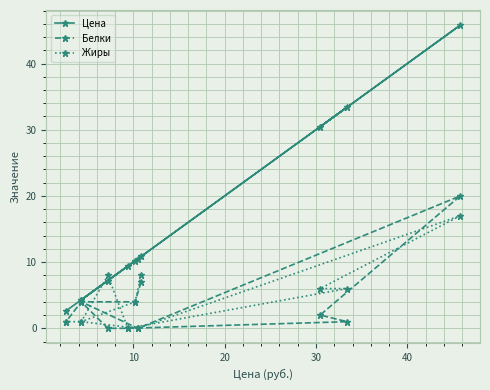

Reading right to left, extract all data points from this chart.

Цена: 2.6	4.3	10.5	45.8	30.4	33.4	9.4	7.2	4.3	10.2	10.8
Белки: 1.0	4.0	0.0	20.0	2.0	1.0	0.0	0.0	4.0	4.0	7.0
Жиры: 1.0	1.0	0.0	17.0	6.0	6.0	0.0	8.0	1.0	4.0	8.0